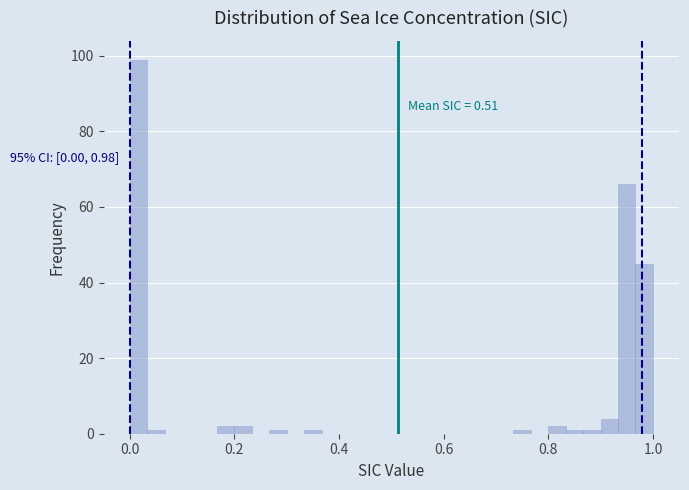

Around what value on the x-axis is the tallest bar? Give the approximate position of its centre, as read against the axis.

0.02